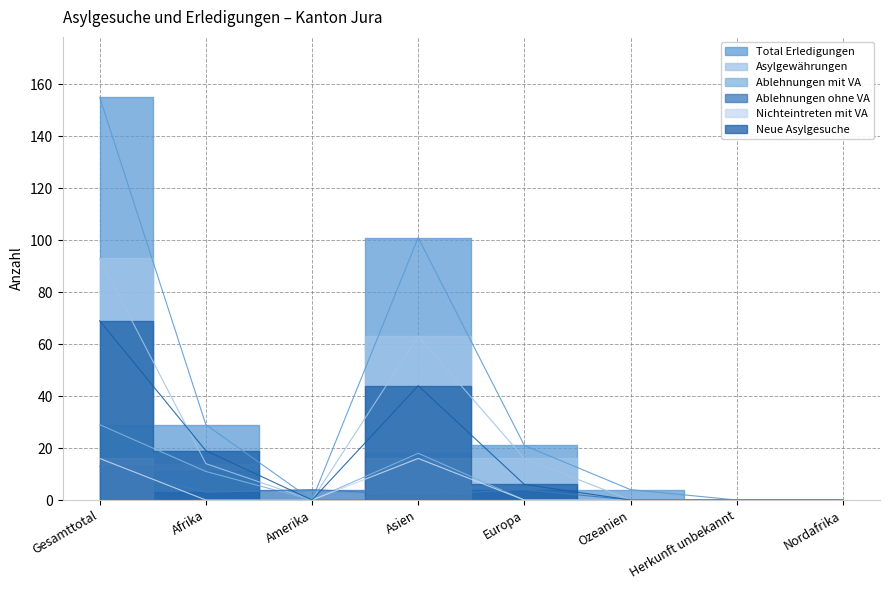

At which label does Asylgewährungen first exceed 14?

Gesamttotal